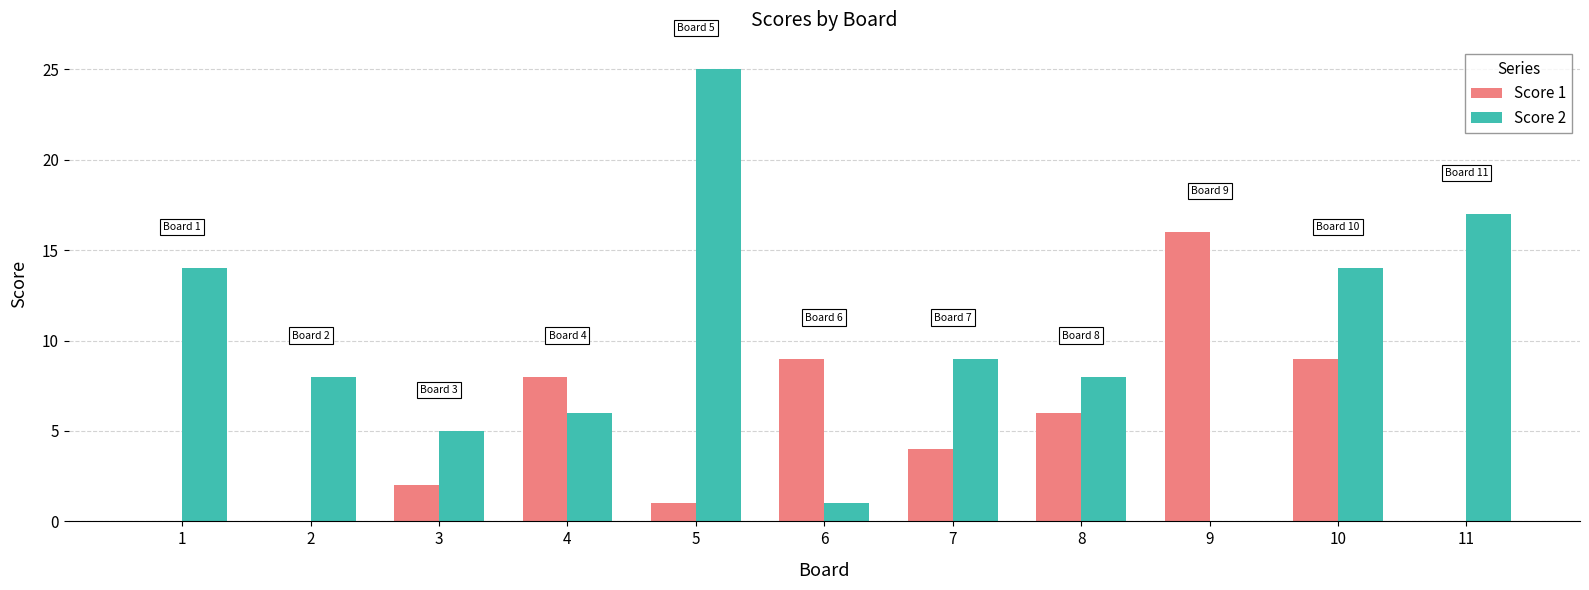

Between 5 and 7, which series saw the biggest shift?

Score 2